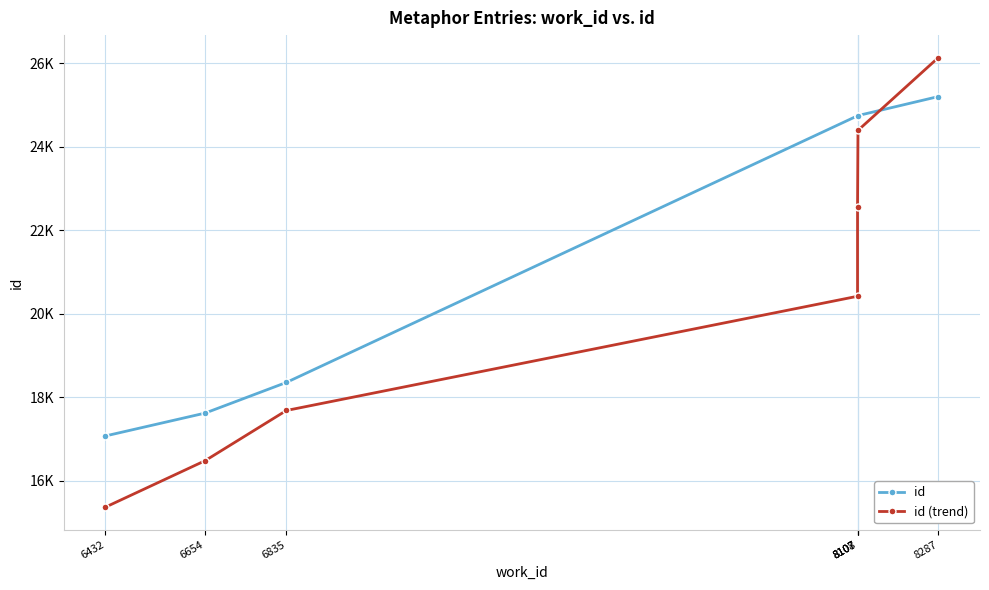

How many intersections are there between id and id (trend)?

1